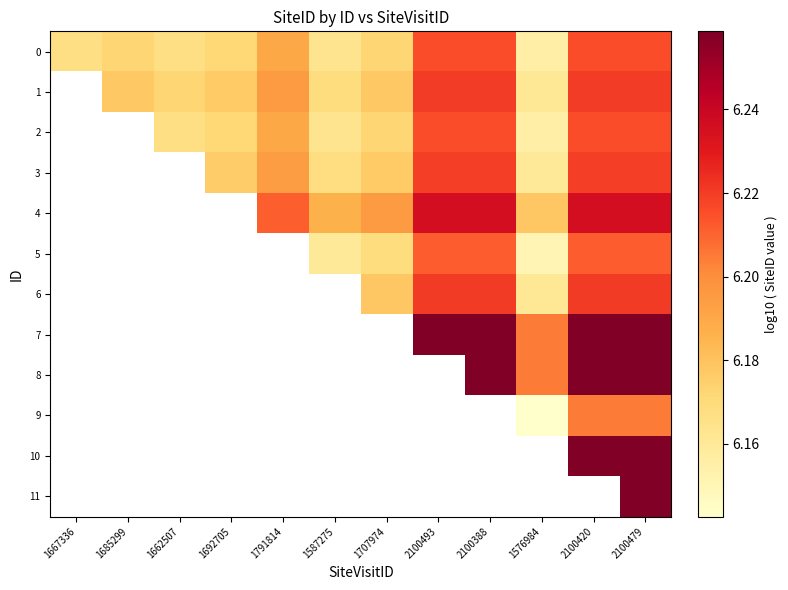

What is the minimum value shown in the chart?

6.1